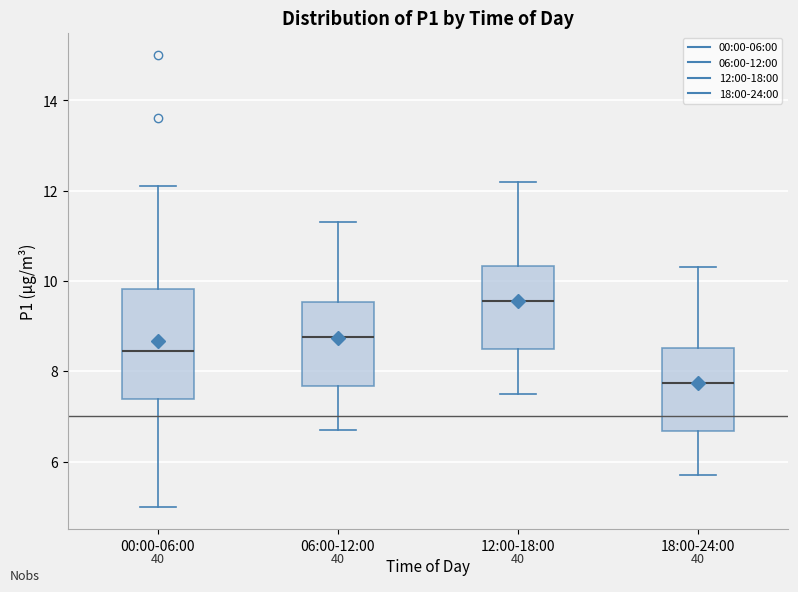

Where does the lower whisker of the box for 00:00-06:00 end on the y-axis? The values are not printed on the chart, so give them approximately, as read against the axis.

5.0